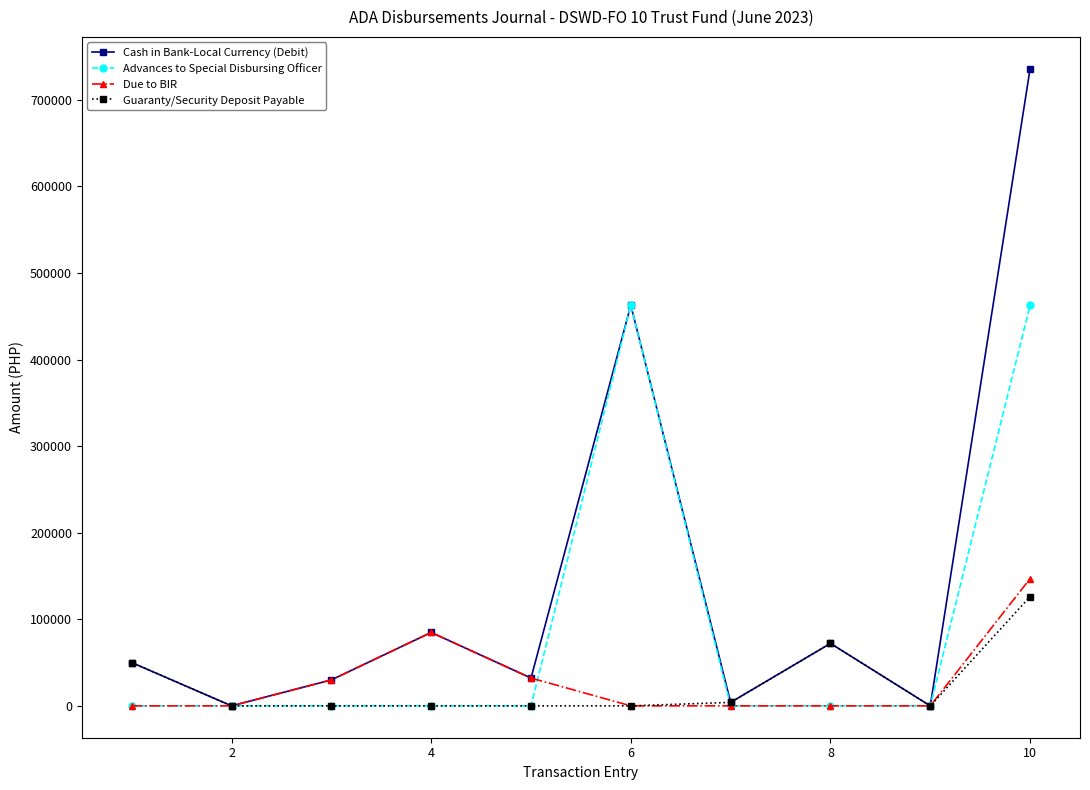

How many lines are shown in the chart?

4